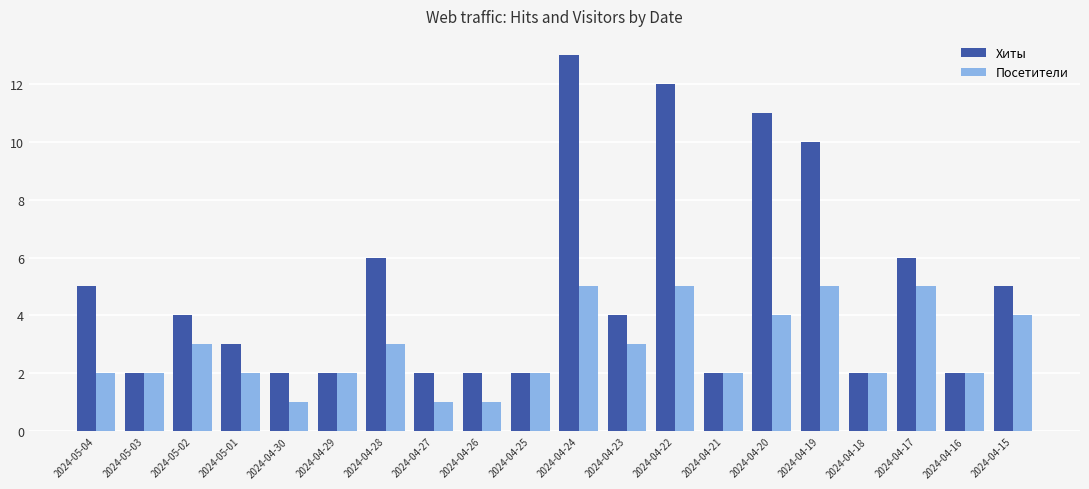

What is the total value across all series at 2024-05-04?

7